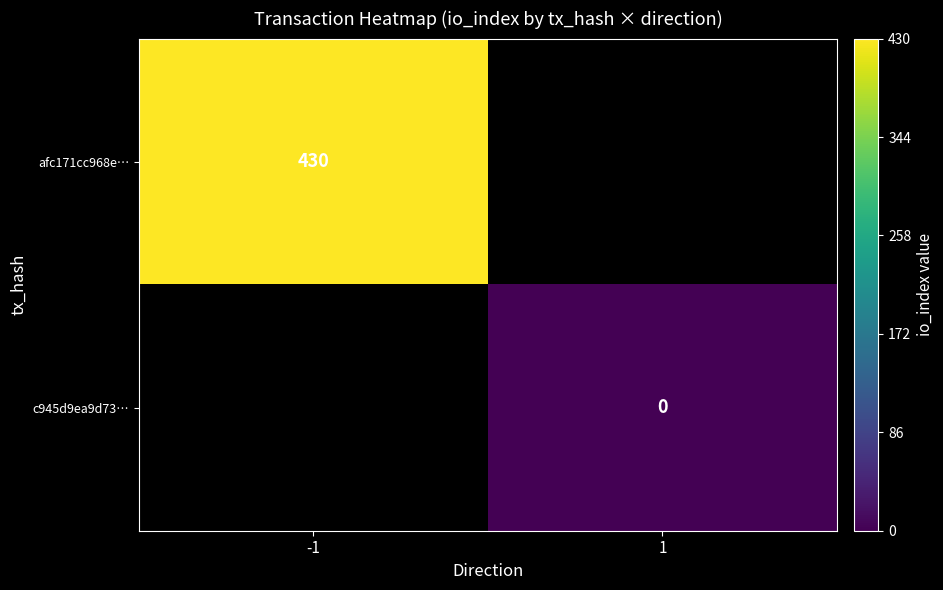

How many series are shown in this chart?

2